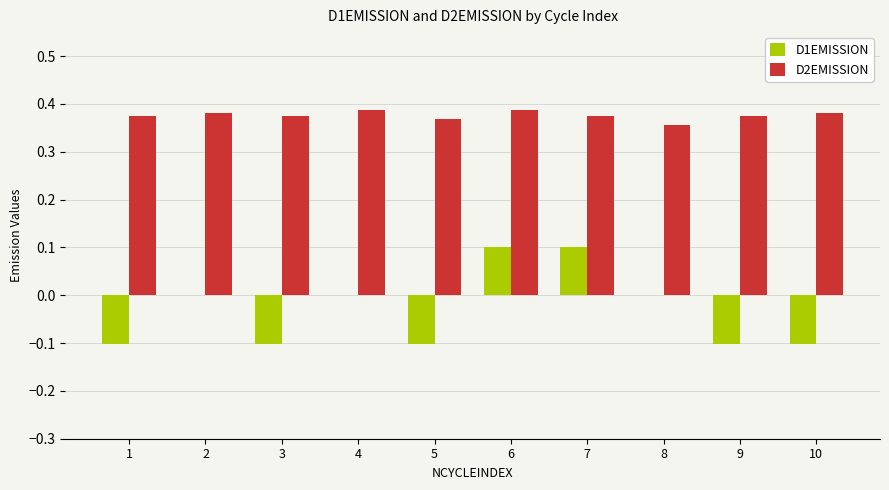

Are the bars horizontal?

No